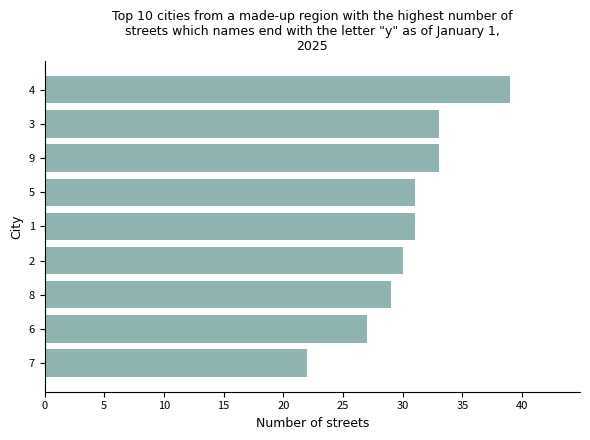

What is the change in value from 7 to 1?

+9